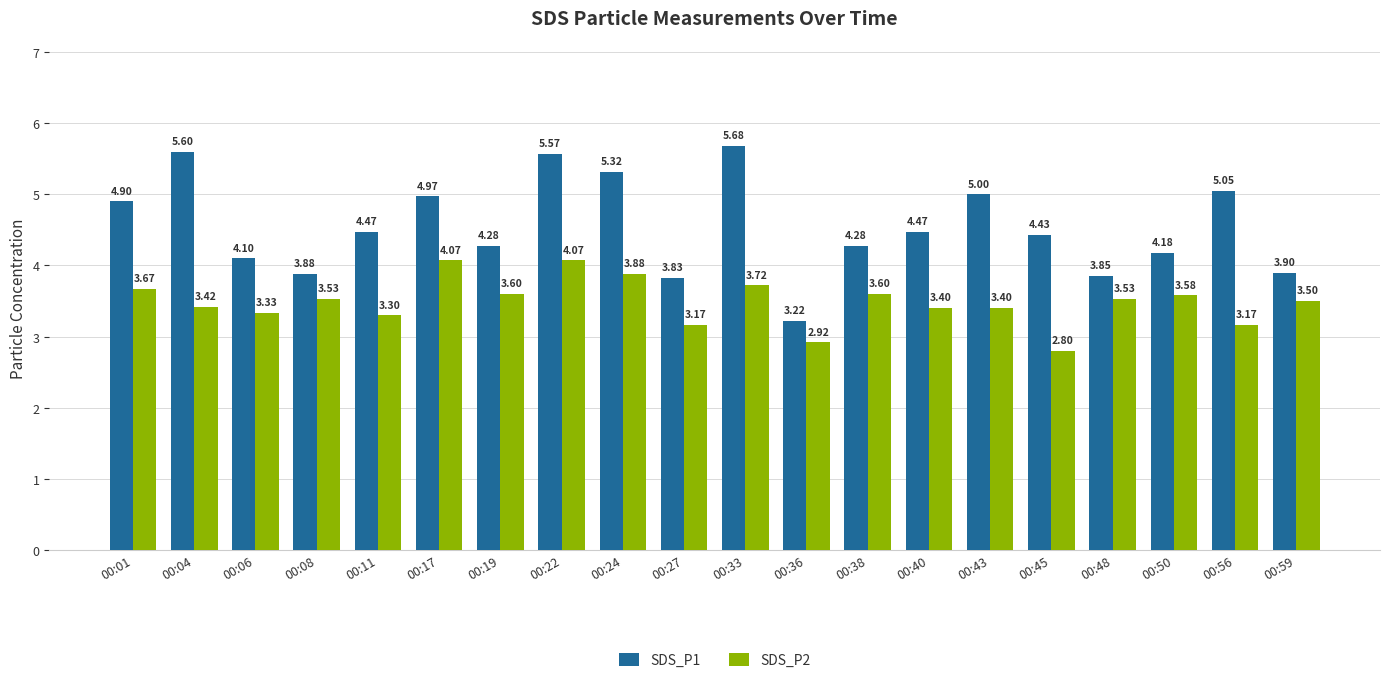

How many values in the SDS_P2 series exceed 3?

18